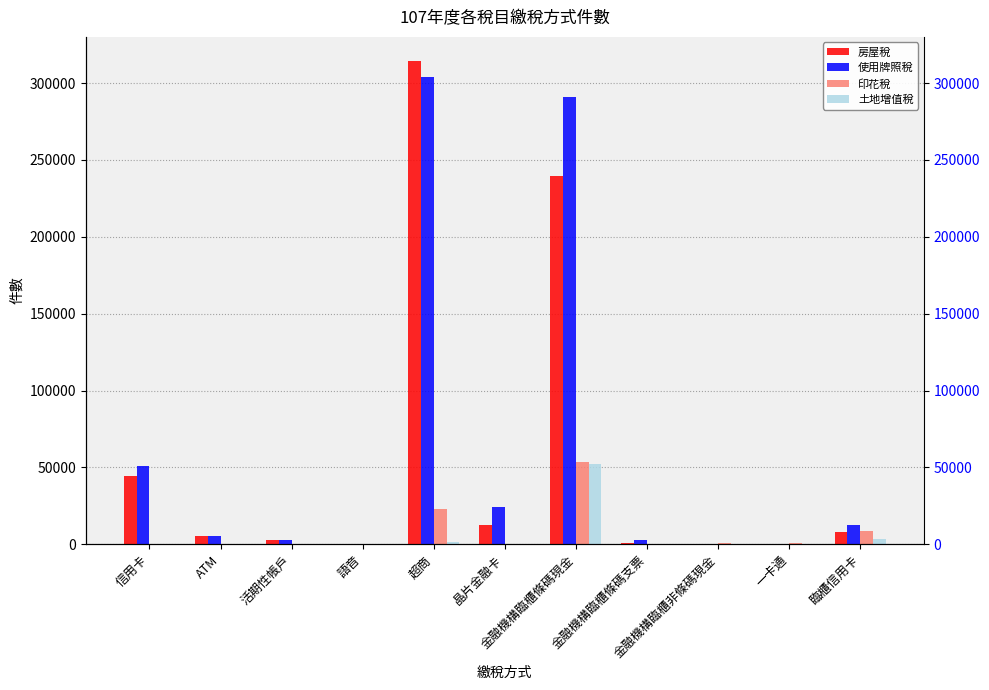

Are the bars horizontal?

No